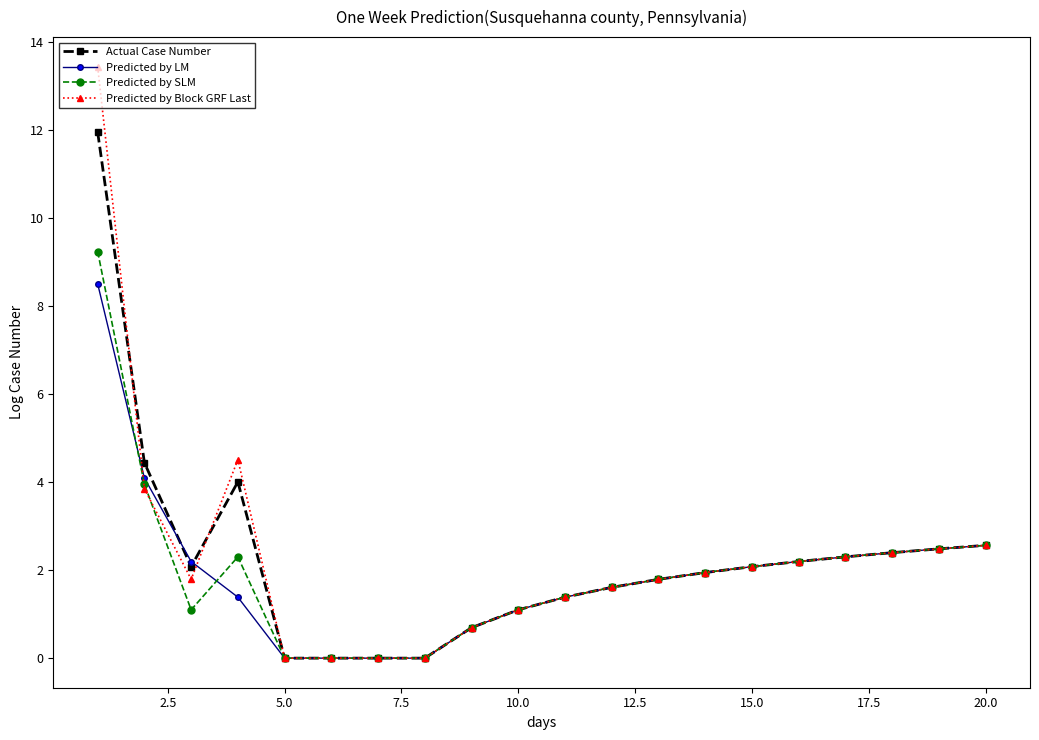

What is the value of the Predicted by LM point at the 20th from the left?

2.6